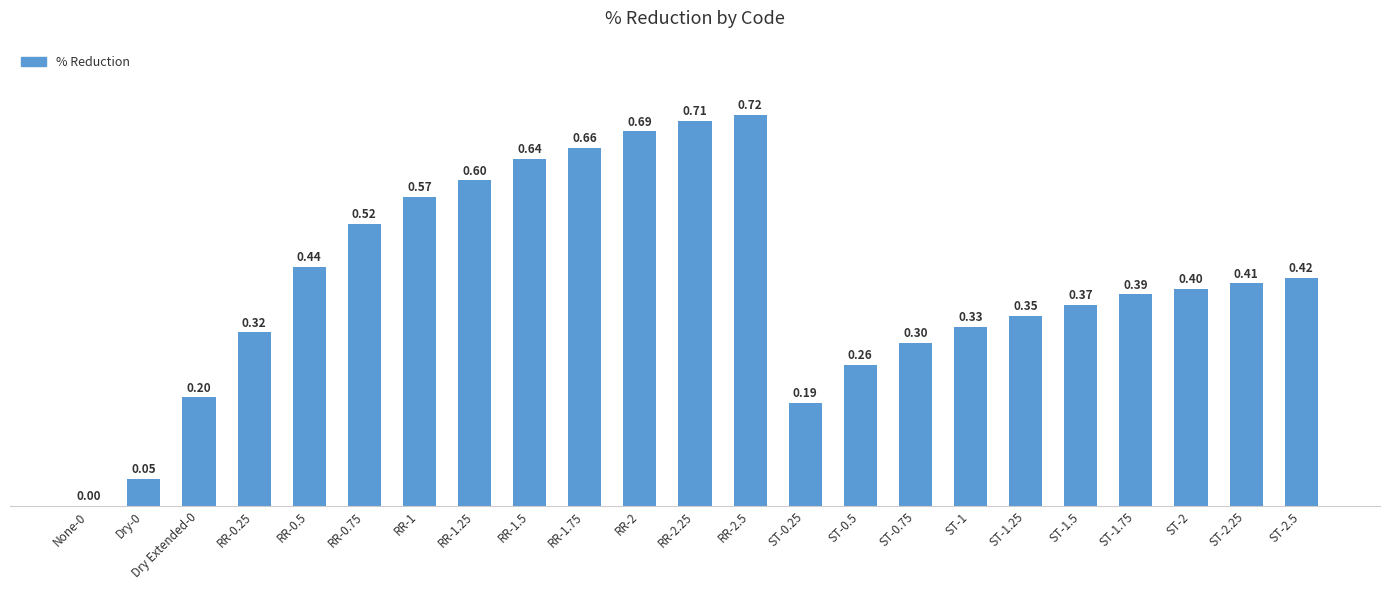

The value at RR-2 is 1.2. True or false?

False